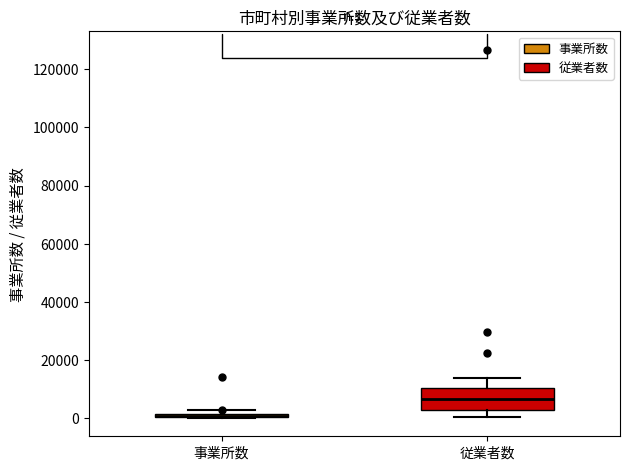

Which box is the tallest, from its lower edge to its upper edge?

従業者数